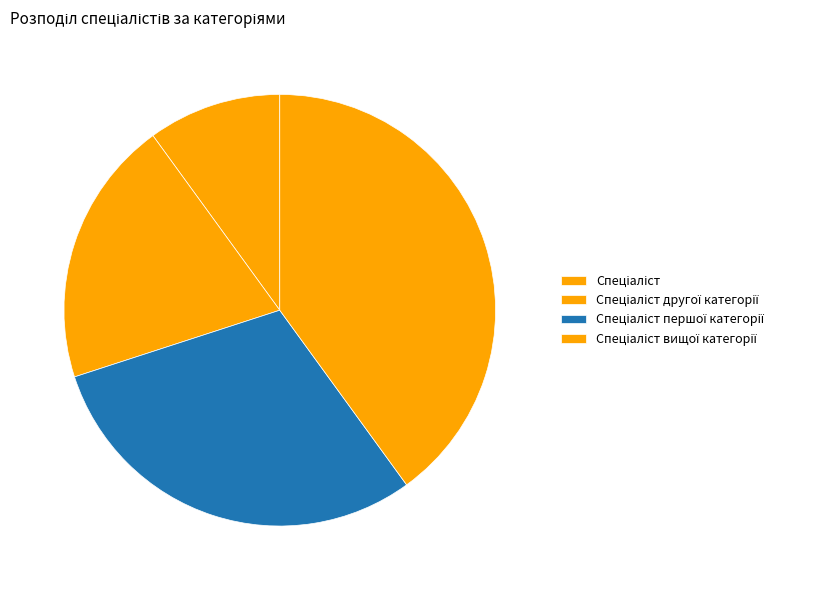

What is the total percentage of Спеціаліст першої категорії and Спеціаліст?

40.0%